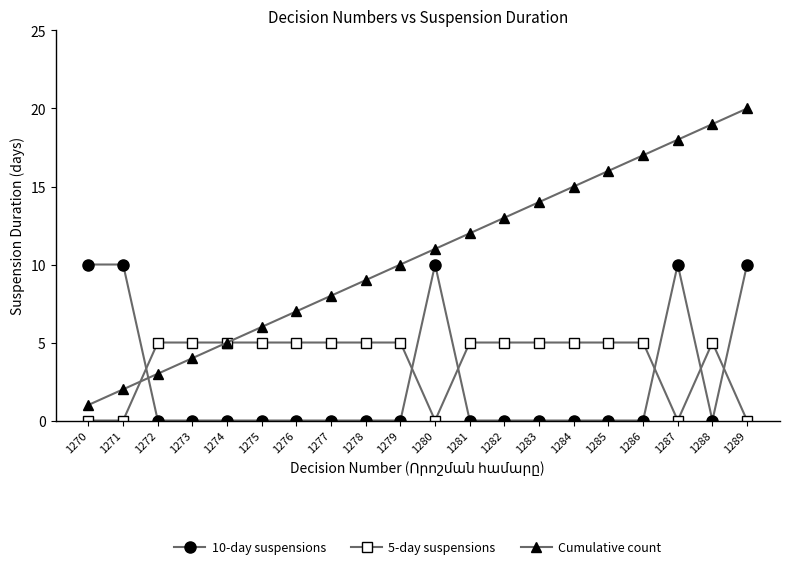

Reading left to right, extract all data points from this chart.

10-day suspensions: 10	10	0	0	0	0	0	0	0	0	10	0	0	0	0	0	0	10	0	10
5-day suspensions: 0	0	5	5	5	5	5	5	5	5	0	5	5	5	5	5	5	0	5	0
Cumulative count: 1	2	3	4	5	6	7	8	9	10	11	12	13	14	15	16	17	18	19	20